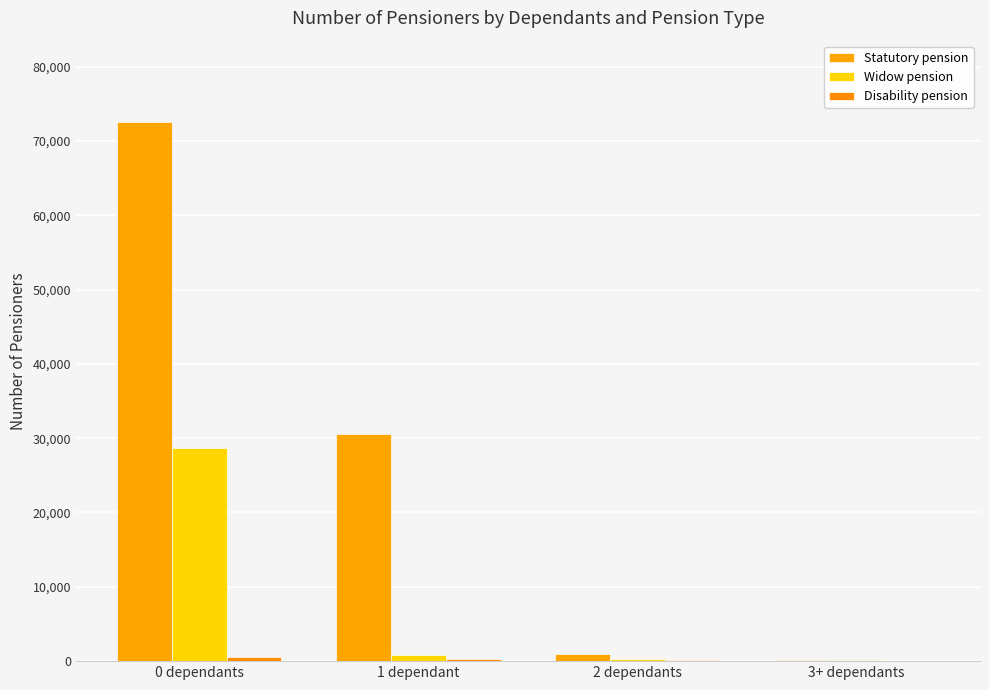

How many groups of bars are there?

4